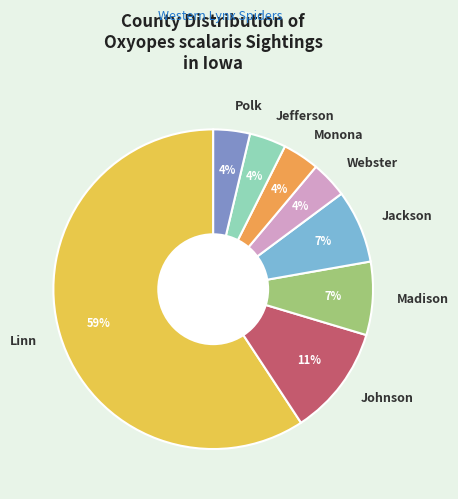

Is the sum of Monona and Johnson greater than half?

No